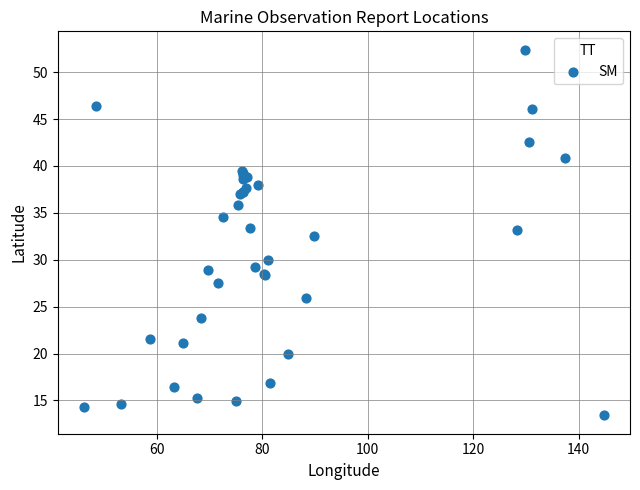

What Y value in the scatter plot is closest to 32?

32.5